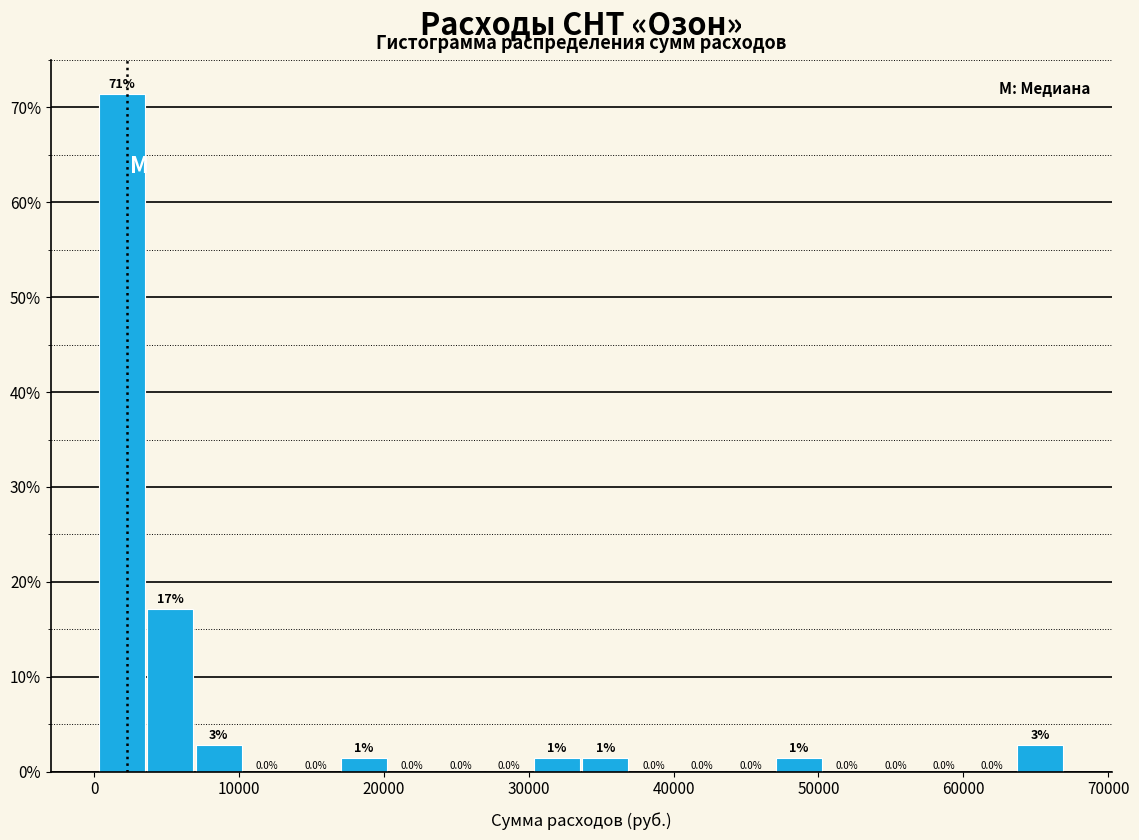

Read against the x-axis, roughly where is the centre of the tallest bar?

2000